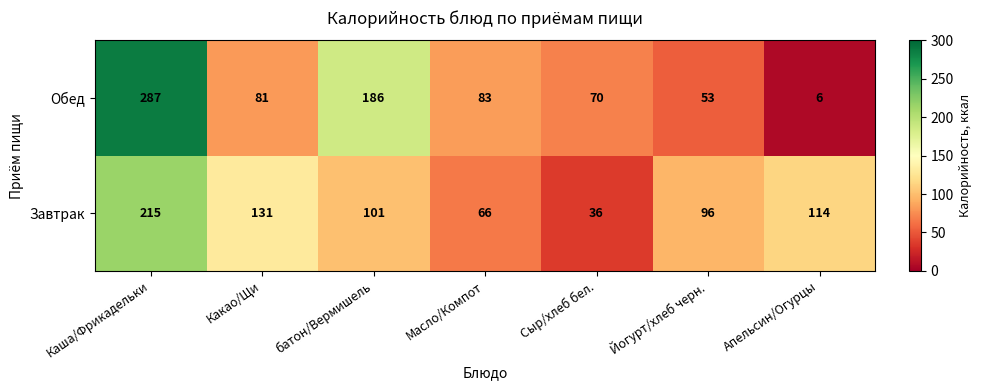

What is the difference between the Обед values at Масло/Компот and Апельсин/Огурцы?

77